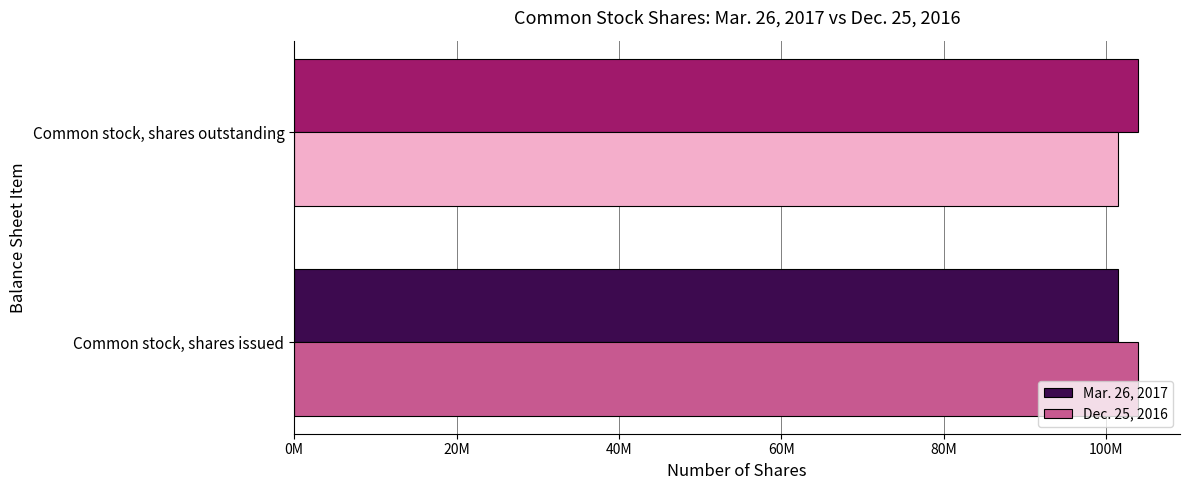

Which category has the lowest value in the Mar. 26, 2017 series?

Common stock, shares issued